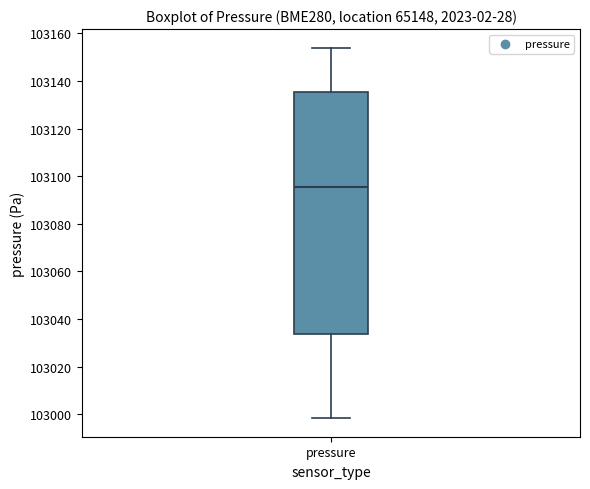

Read this box plot against the y-axis: the position of the median line, the range covered by the box, and the ends of both whiskers. The values are not printed on the chart, so give them approximately, as read against the axis.

median 103096, box 103034 to 103136, whiskers 102998 to 103154